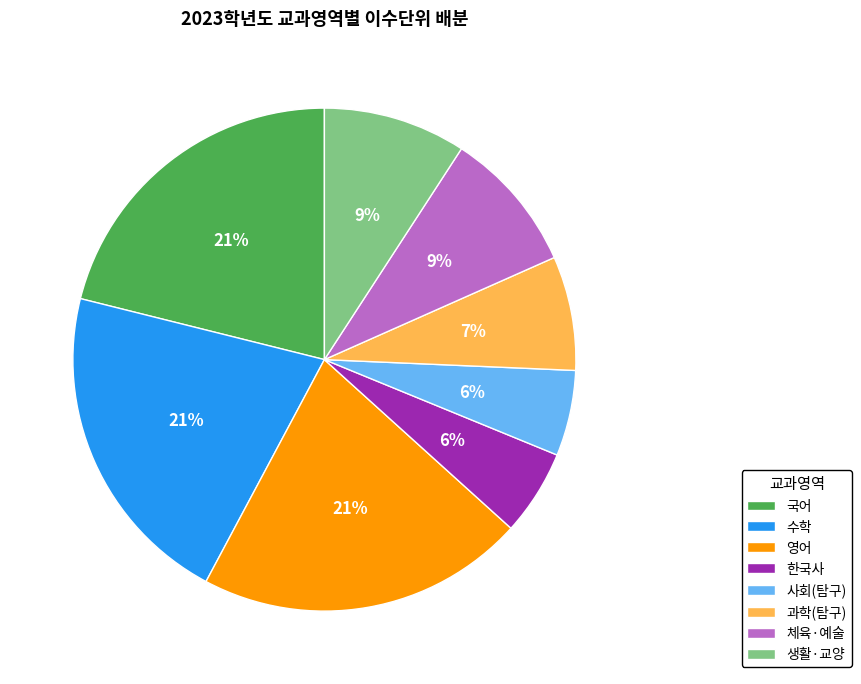

To the nearest percent, what is the average slice percentage?

12%